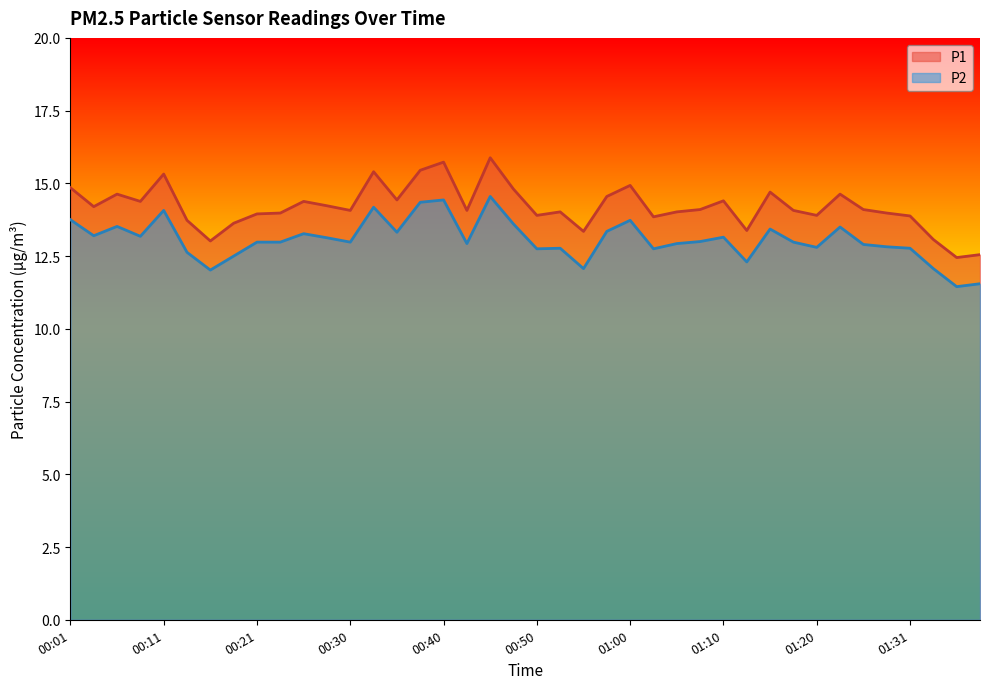

What is the total value across all series at 00:13?

26.4